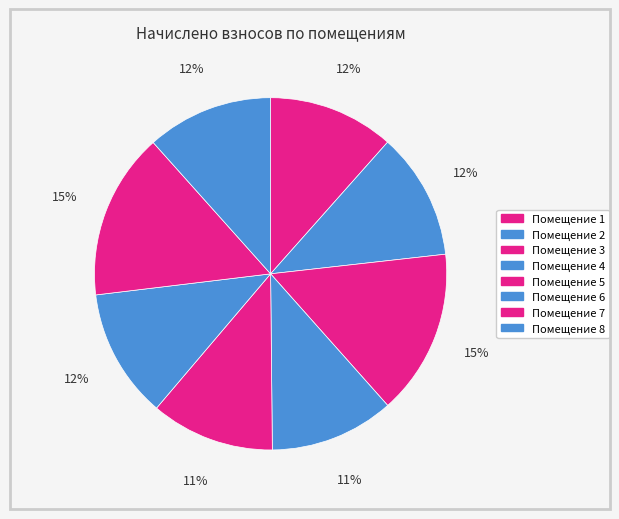

Which category has the smallest portion of the pie?

5